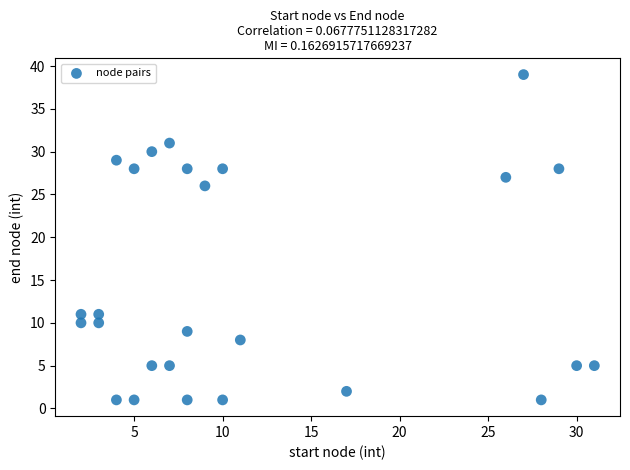

What Y value in the scatter plot is closest to 20?

26